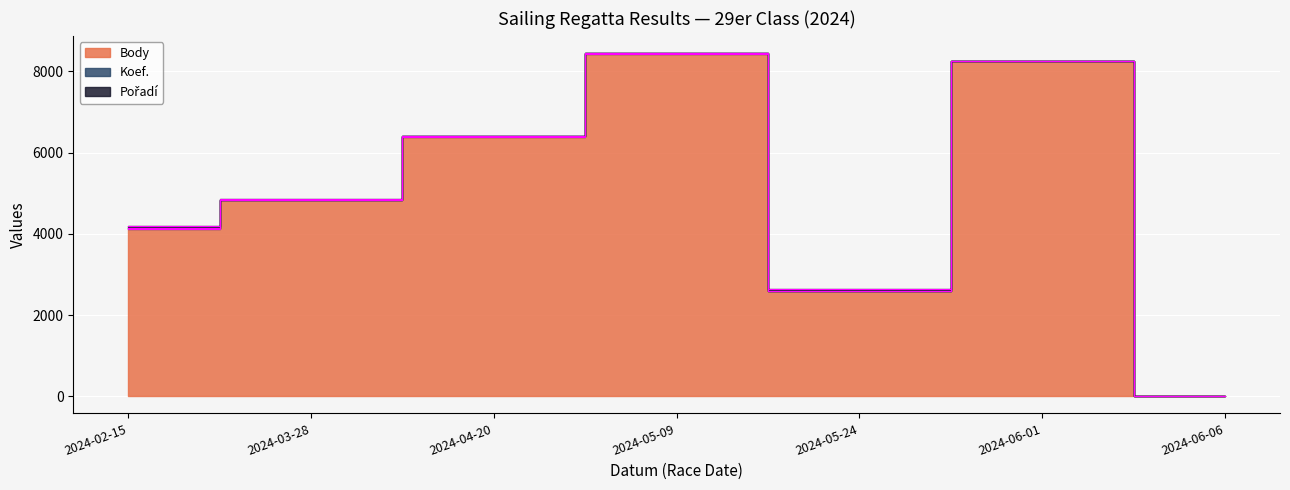

What are all the series names shown in the legend?

Body, Koef., Pořadí